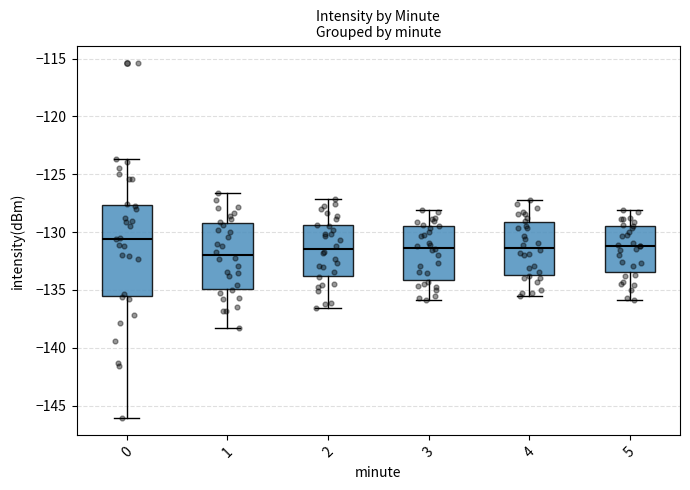

Reading left to right, transcribe this box plot: for each box, give where its median line is, the range the box spans, and where its two whiskers end, as read against the y-axis. The values are not printed on the chart, so give them approximately, as read against the axis.

0: median -130.5, box -135.5 to -127.5, whiskers -146.0 to -123.5
1: median -132.0, box -135.0 to -129.0, whiskers -138.5 to -126.5
2: median -131.5, box -134.0 to -129.5, whiskers -136.5 to -127.0
3: median -131.5, box -134.0 to -129.5, whiskers -136.0 to -128.0
4: median -131.5, box -133.5 to -129.0, whiskers -135.5 to -127.0
5: median -131.0, box -133.5 to -129.5, whiskers -136.0 to -128.0